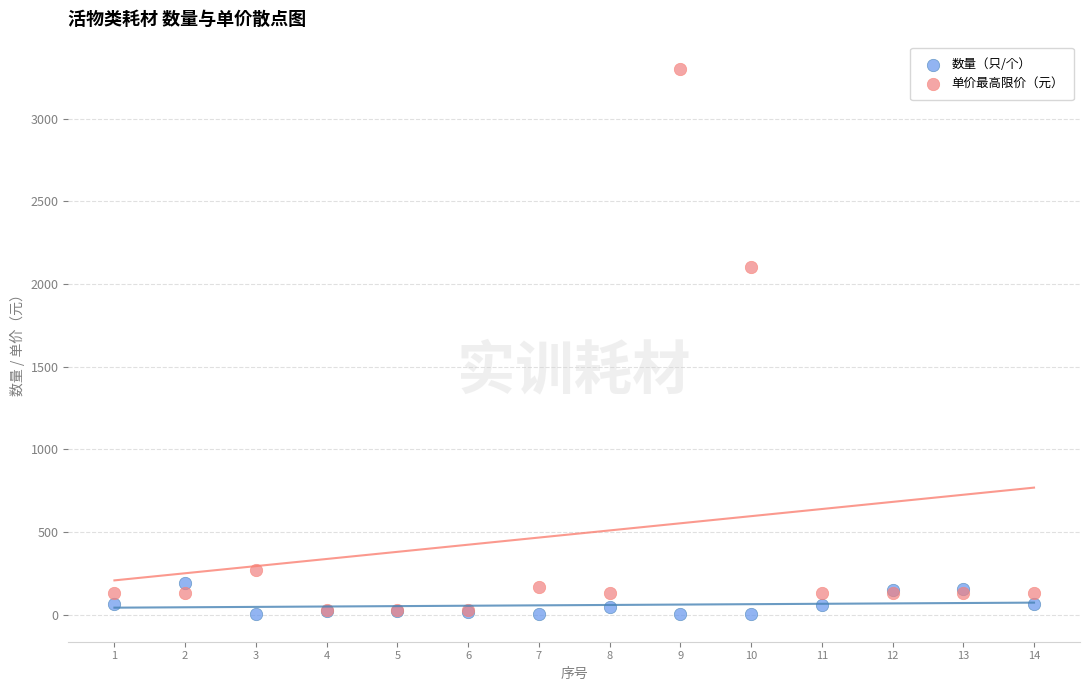

Which series has the largest Y range (max minus min)?

单价最高限价（元）